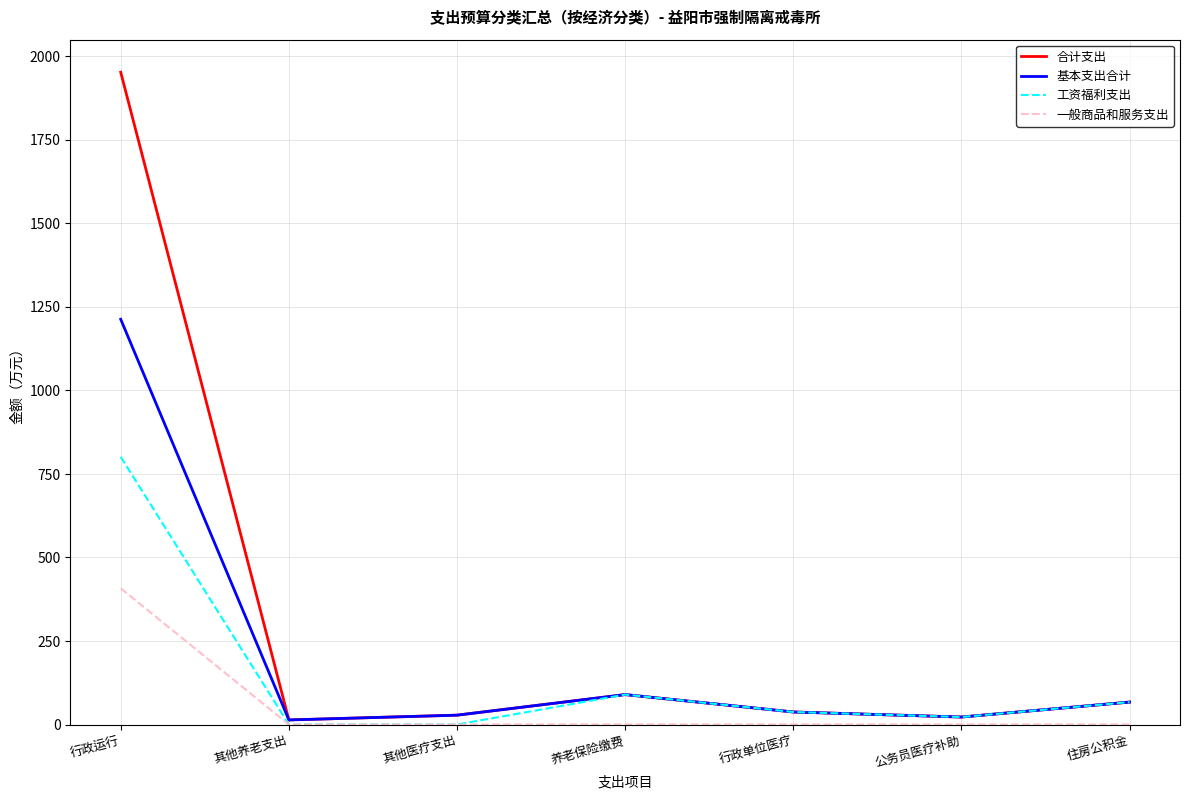

Which series has the widest spread of values?

合计支出